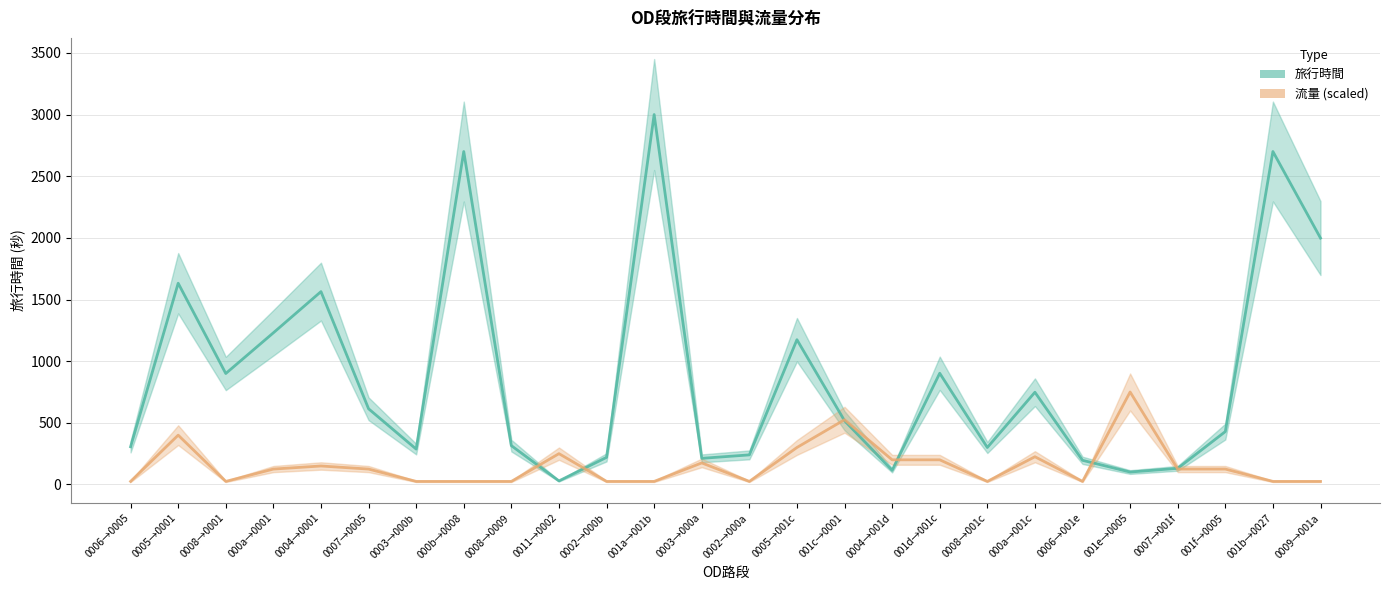

The value of 流量 (scaled) at 001e→0005 is 750. True or false?

True